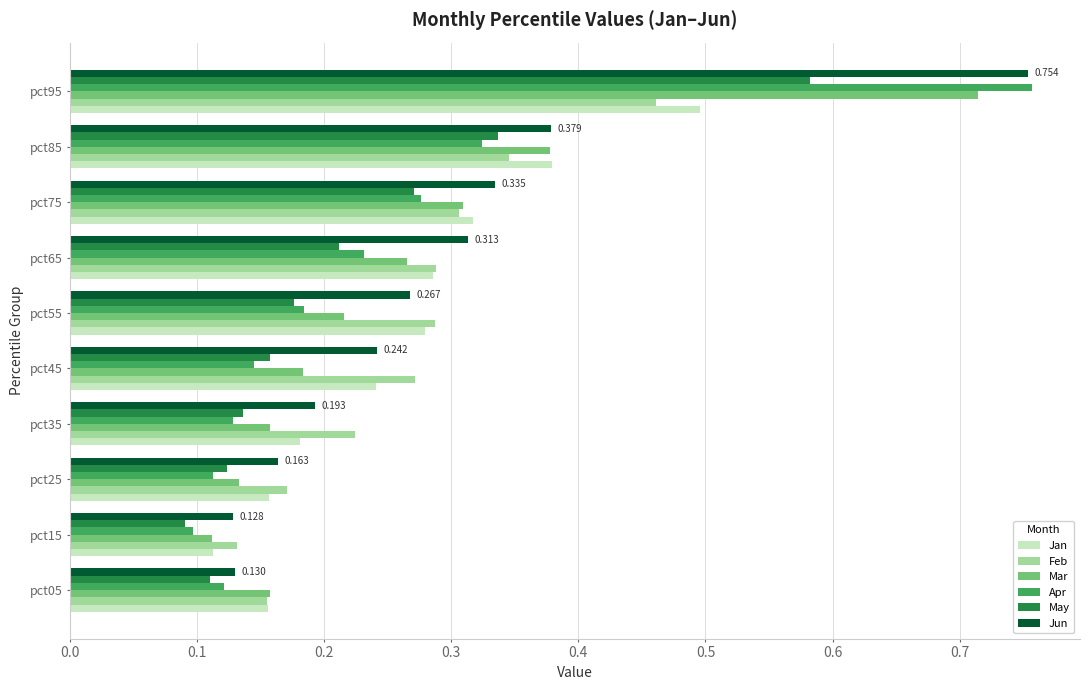

Count the Jan values in the range 0 to 1.

10